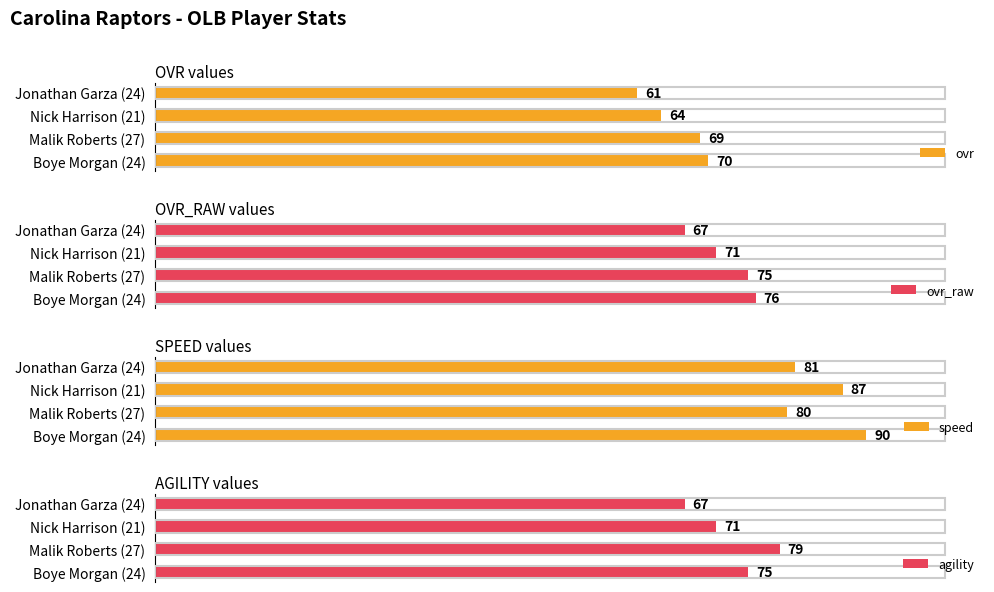

How many values in the speed series exceed 87?

1